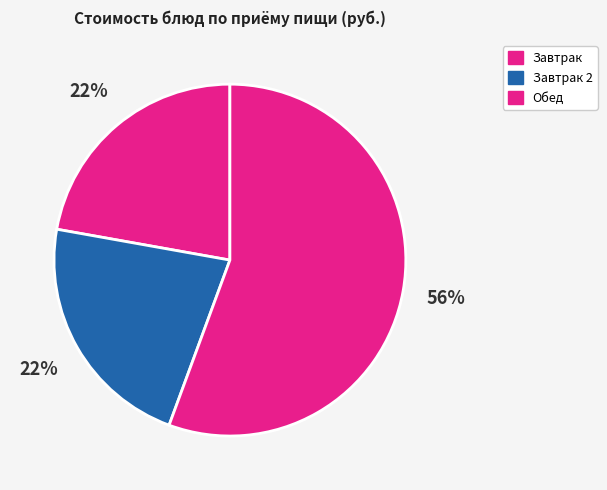

How many segments does this pie chart have?

3